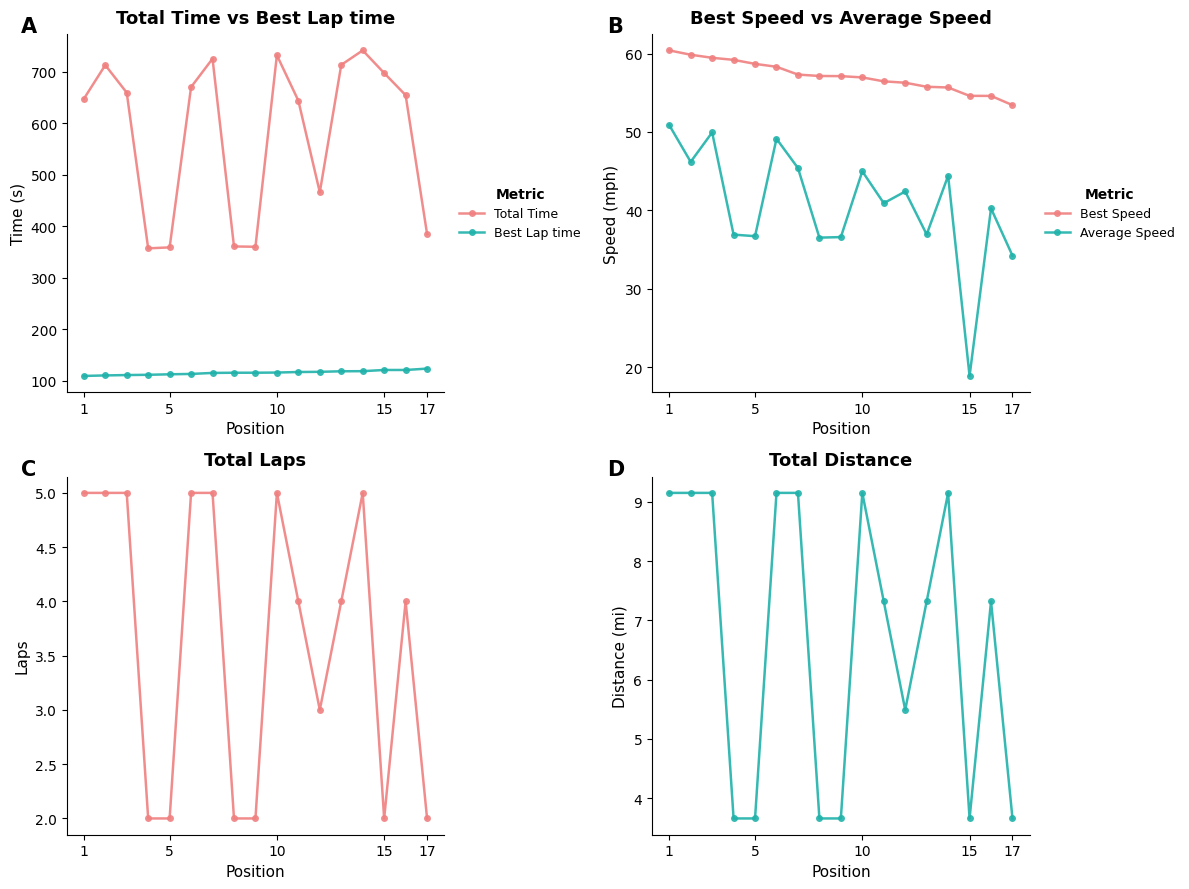

List the series in order of their peak value, lowest first.

Total Laps, Total Distance, Average Speed, Best Speed, Best Lap time, Total Time